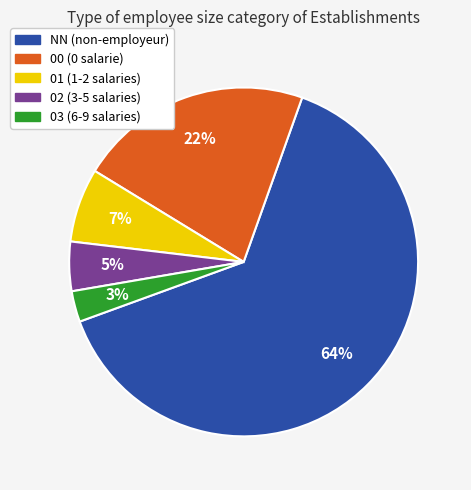

Is 03 the majority of the pie?

No